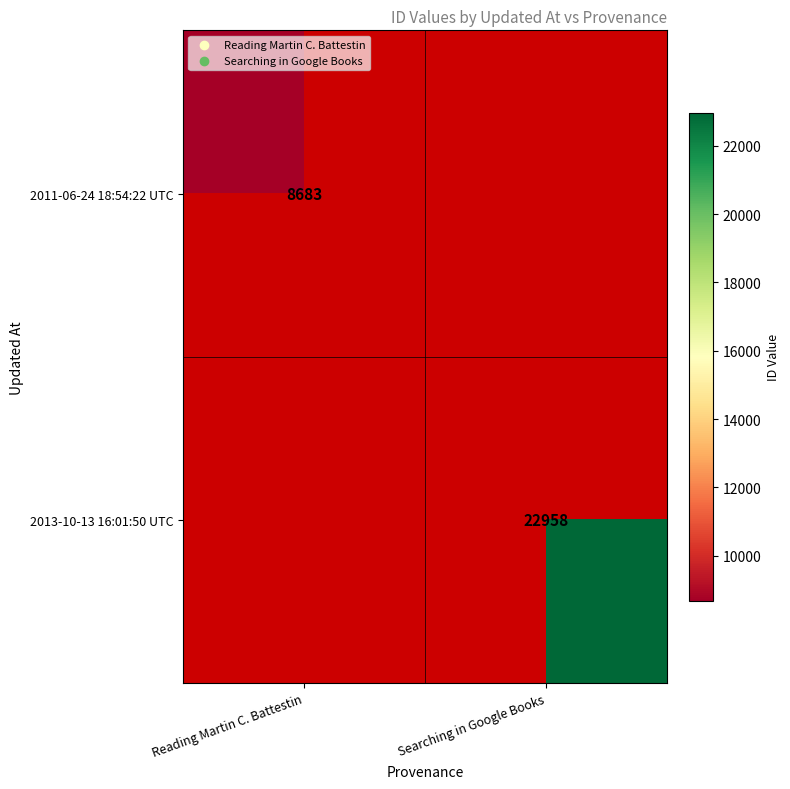

The 2011-06-24 18:54:22 UTC series shows 14916 at Reading Martin C. Battestin. True or false?

False